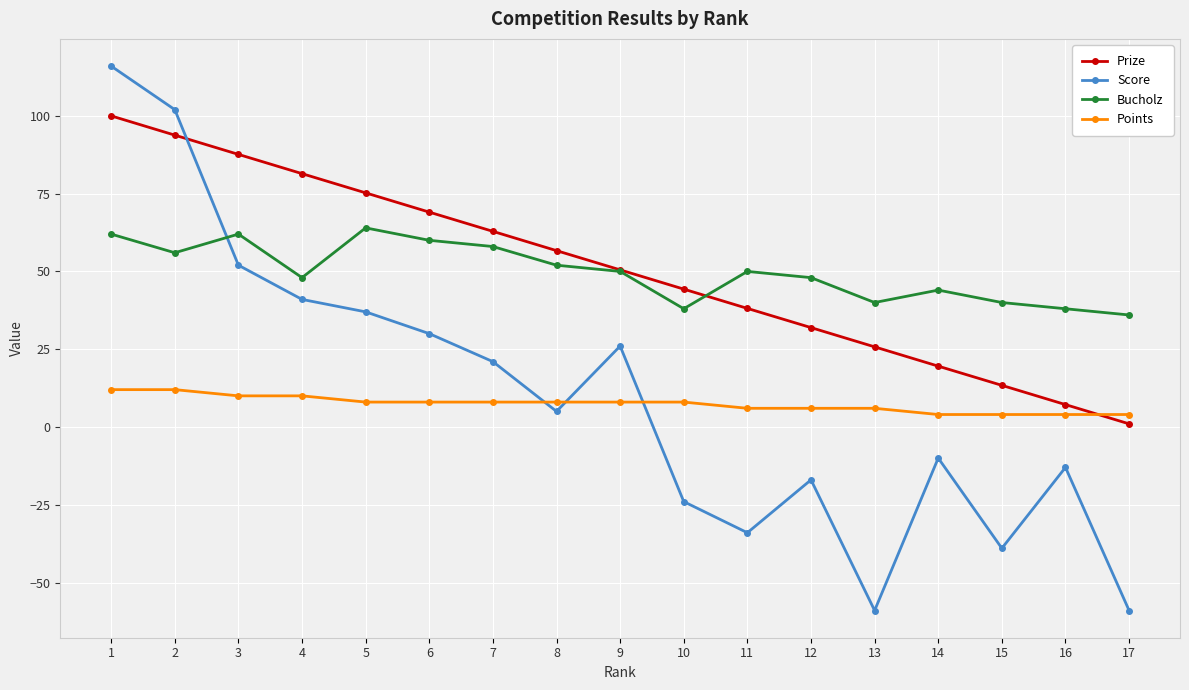

What is the sum of the Bucholz values at 7 and 1?

120.0